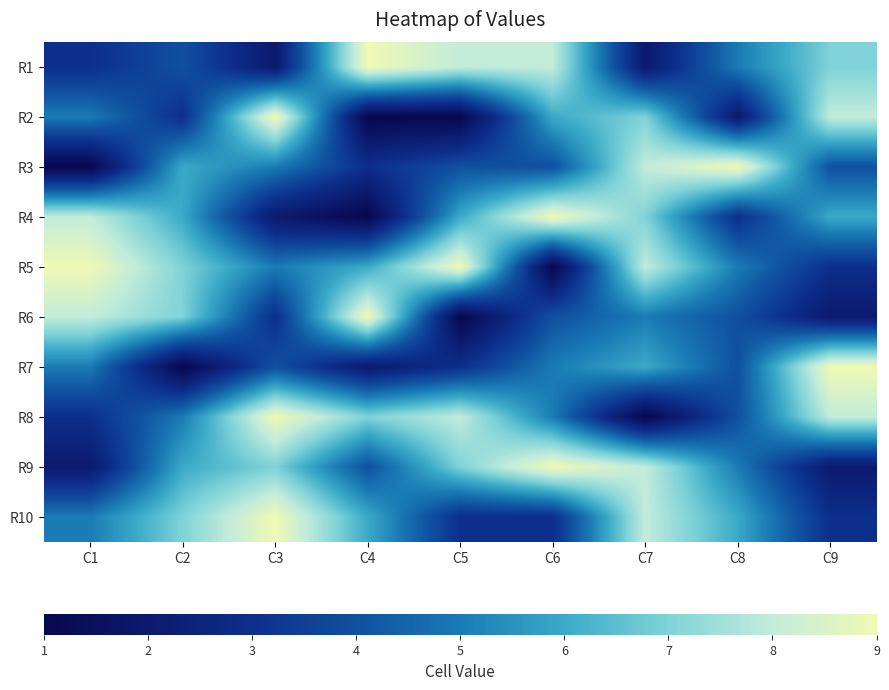

Reading left to right, what are all the values shown in this chart?

R1: C1=3	C2=4	C3=2	C4=9	C5=8	C6=8	C7=2	C8=5	C9=7
R2: C1=5	C2=3	C3=9	C4=1	C5=1	C6=6	C7=7	C8=2	C9=8
R3: C1=1	C2=6	C3=5	C4=3	C5=4	C6=4	C7=8	C8=9	C9=4
R4: C1=8	C2=6	C3=2	C4=1	C5=6	C6=9	C7=7	C8=3	C9=6
R5: C1=9	C2=7	C3=5	C4=6	C5=9	C6=1	C7=8	C8=5	C9=3
R6: C1=8	C2=7	C3=3	C4=9	C5=1	C6=4	C7=5	C8=4	C9=2
R7: C1=5	C2=1	C3=4	C4=2	C5=3	C6=5	C7=6	C8=4	C9=9
R8: C1=3	C2=5	C3=9	C4=7	C5=8	C6=5	C7=1	C8=4	C9=8
R9: C1=2	C2=6	C3=7	C4=4	C5=7	C6=9	C7=8	C8=5	C9=2
R10: C1=5	C2=7	C3=9	C4=6	C5=3	C6=3	C7=8	C8=6	C9=3